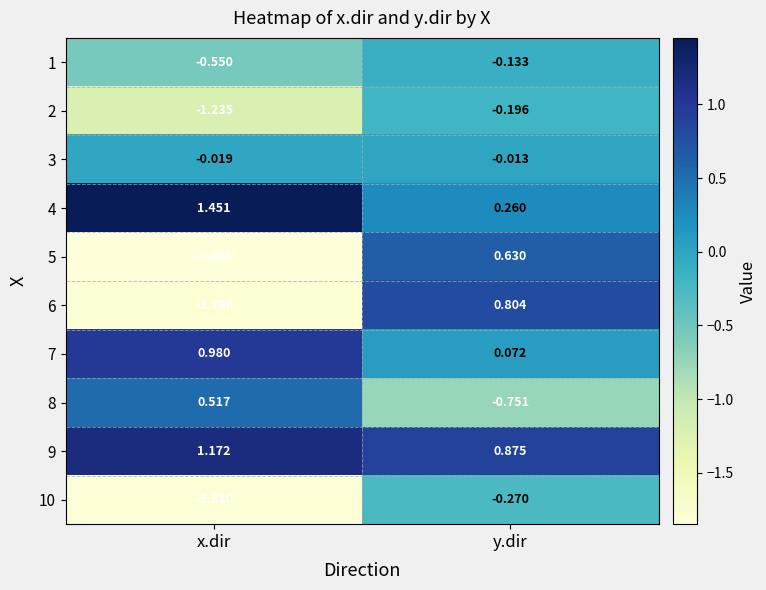

At which label is 2 closest to 0?

y.dir